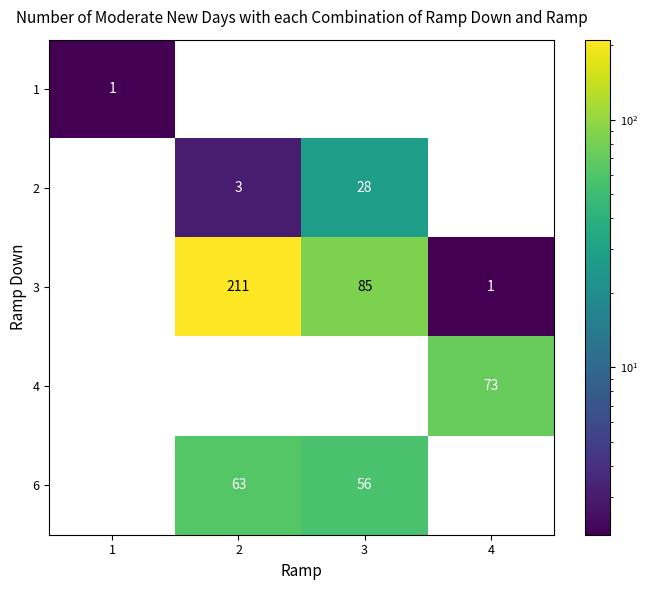

Reading right to left, list all the values displayed in this chart.

1: 4=0	3=0	2=0	1=1
2: 4=0	3=28	2=3	1=0
3: 4=1	3=85	2=211	1=0
4: 4=73	3=0	2=0	1=0
6: 4=0	3=56	2=63	1=0